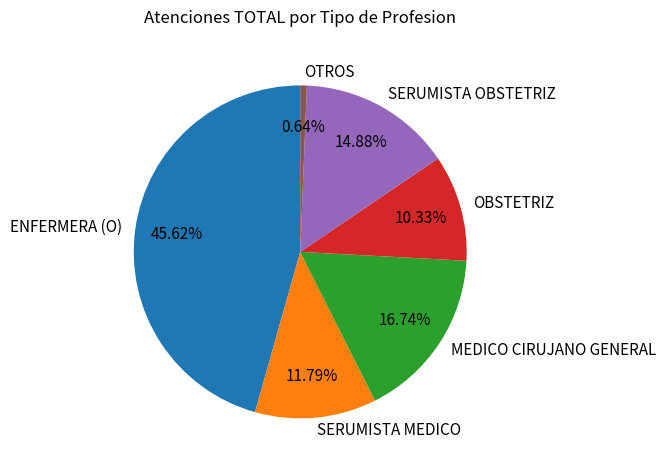

To the nearest percent, what is the difference between the largest and smallest slice percentages?

45%